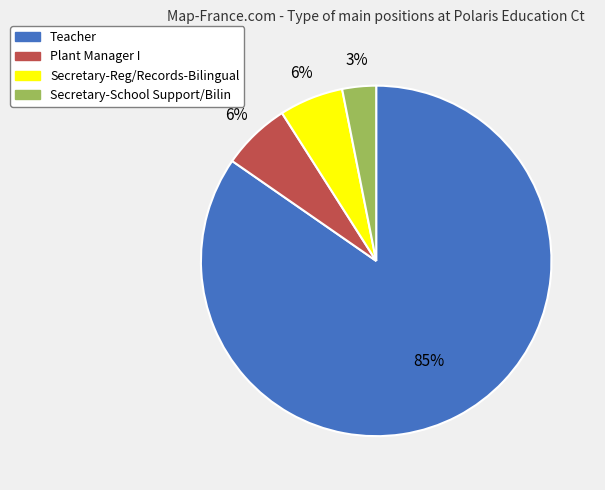

Is Secretary-Reg/Records-Bilingual the majority of the pie?

No